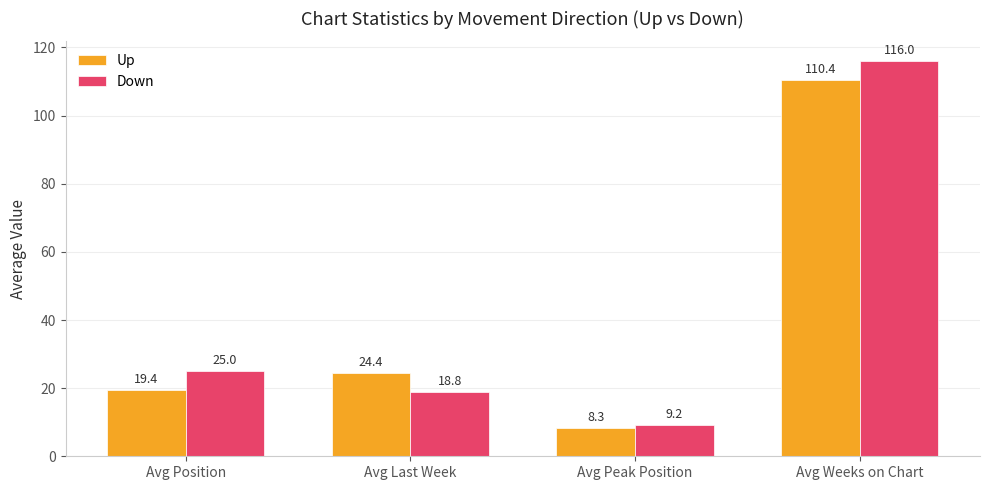

Where is Up nearest to the value 59?

Avg Last Week